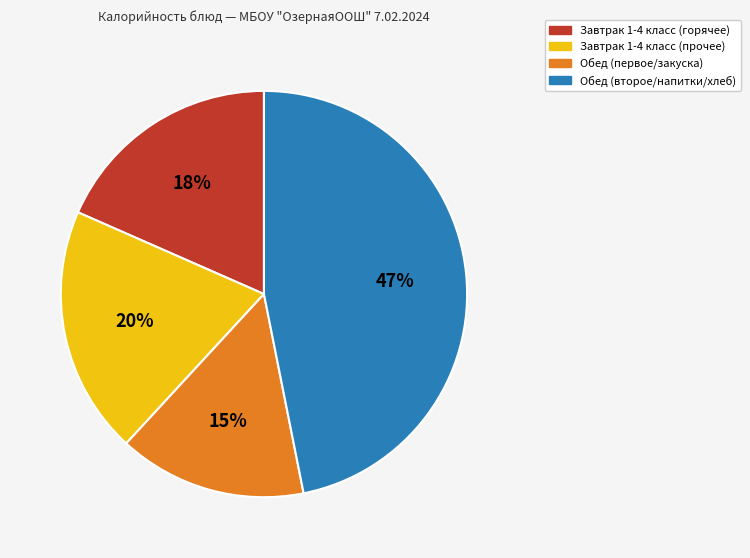

Is there any slice that represents more than half of the pie?

No